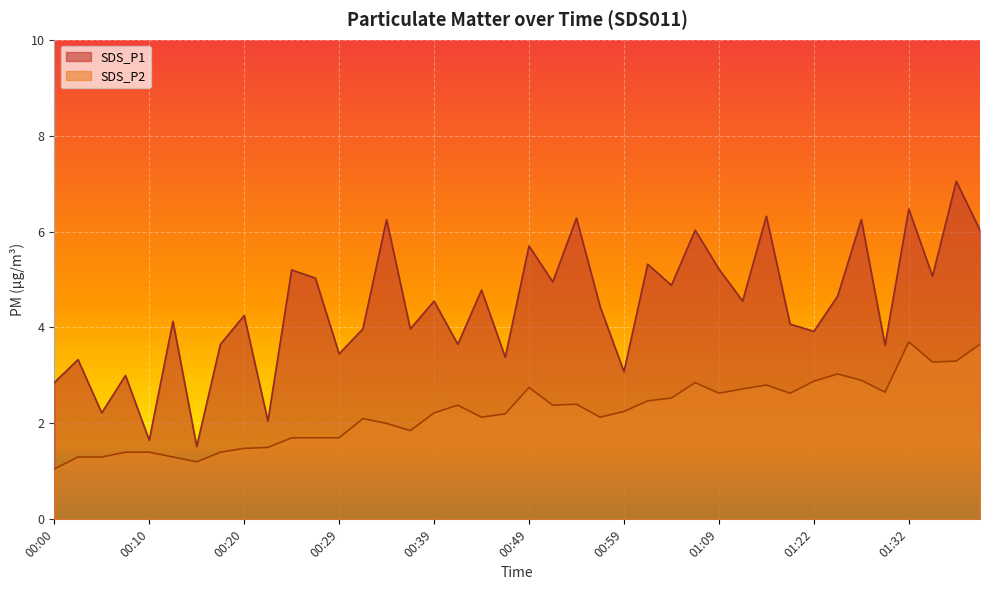

The SDS_P2 series shows 0.9 at 00:17. True or false?

False